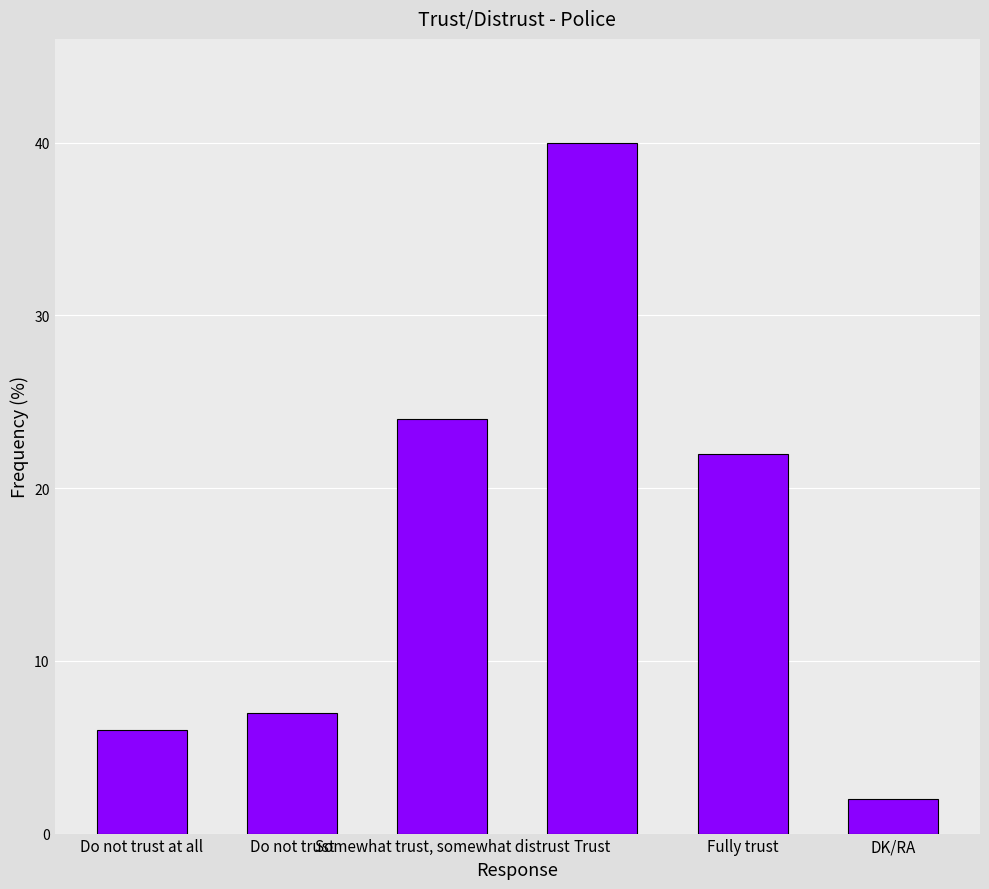

Reading right to left, extract all data points from this chart.

DK/RA=2	Fully trust=22	Trust=40	Somewhat trust, somewhat distrust=24	Do not trust=7	Do not trust at all=6